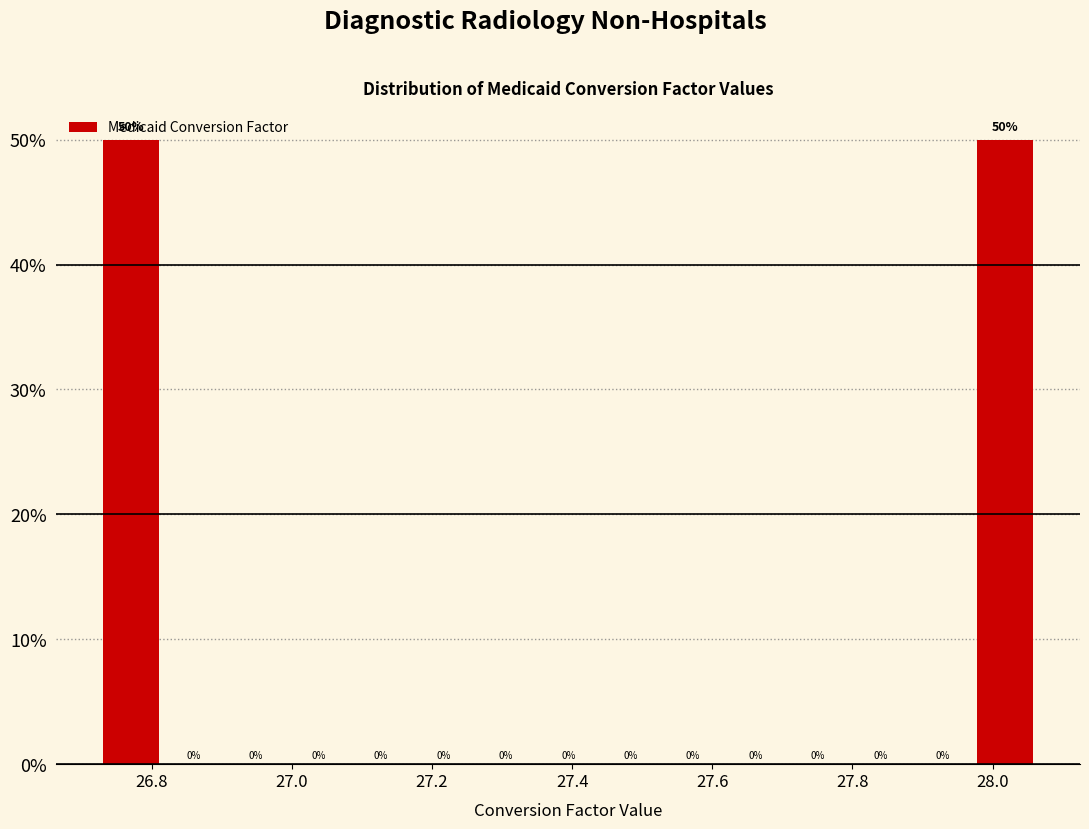

Reading left to right, transcribe this chart: for each bar, give the range it covers on the x-axis and its height. The bar edges are not printed on the chart, so give them approximately, as read against the axis.

26.74 to 26.82: 50
26.82 to 26.90: 0
26.90 to 27.00: 0
27.00 to 27.08: 0
27.08 to 27.18: 0
27.18 to 27.26: 0
27.26 to 27.36: 0
27.36 to 27.44: 0
27.44 to 27.54: 0
27.54 to 27.62: 0
27.62 to 27.72: 0
27.72 to 27.80: 0
27.80 to 27.88: 0
27.88 to 27.98: 0
27.98 to 28.06: 50